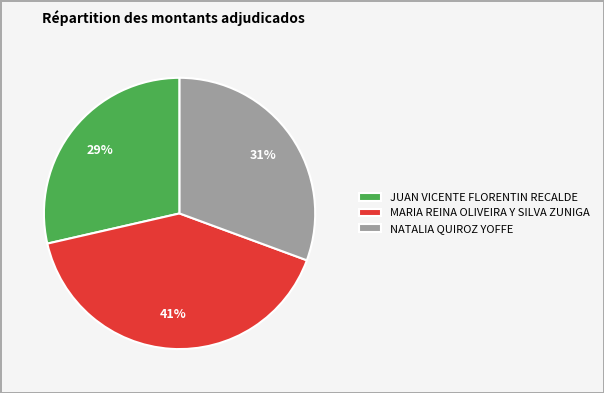

How many slices are in this pie chart?

3